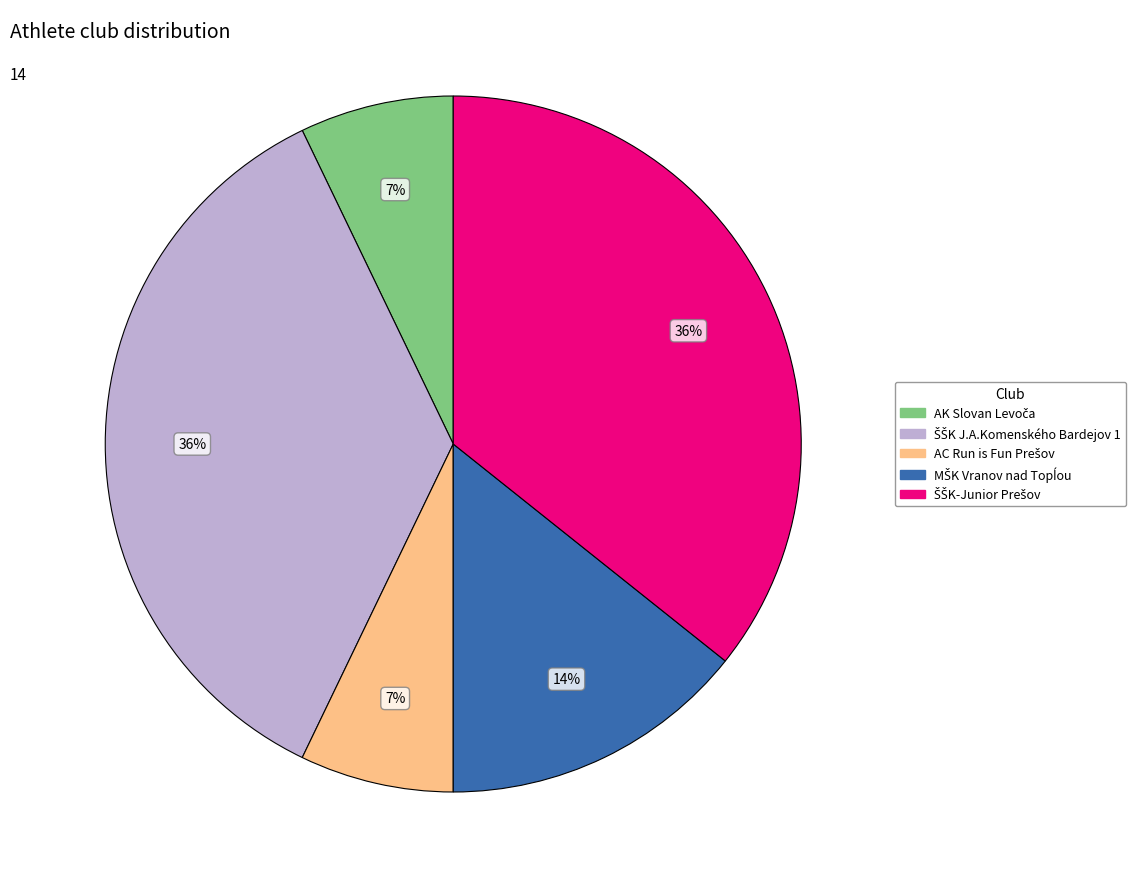

Does any single category account for the majority?

No